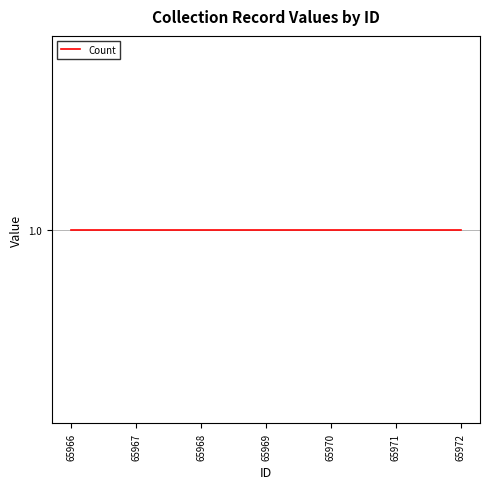

At which category is the sum across all series the highest?

65966